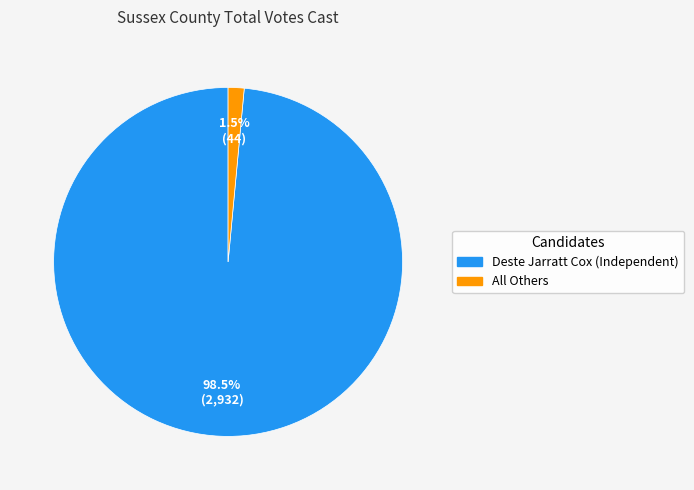

Which slice represents more than half of the pie?

Deste Jarratt Cox (Independent)